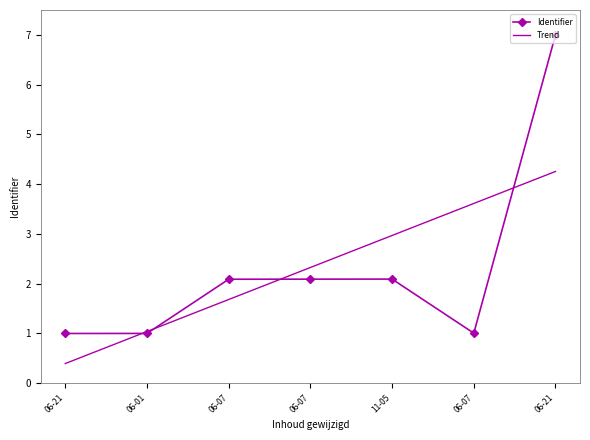

Where is the first local maximum?

11-05